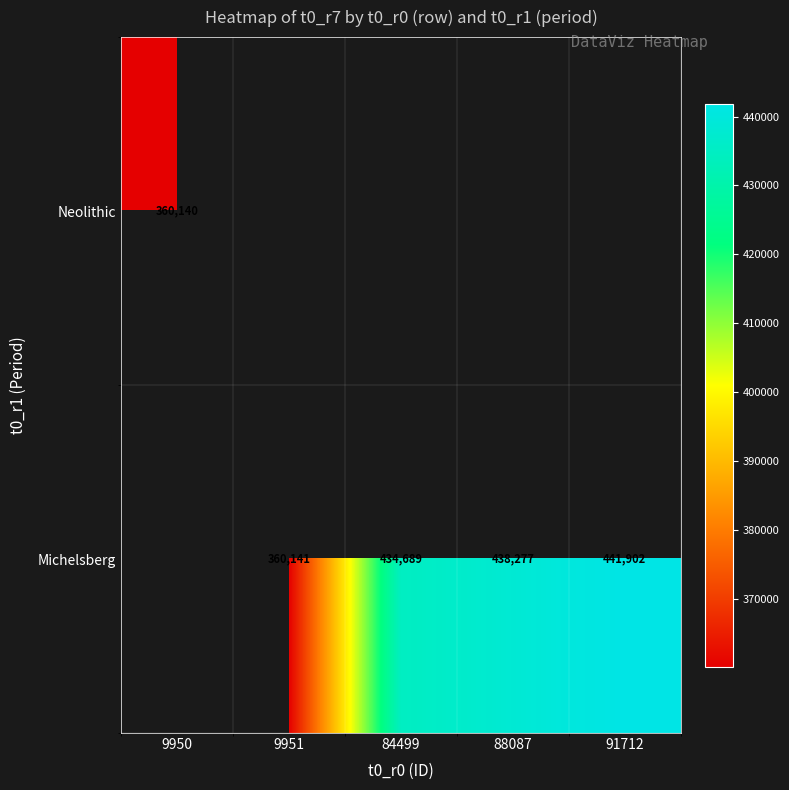

Is it true that Michelsberg equals 473028 at 9951?

False